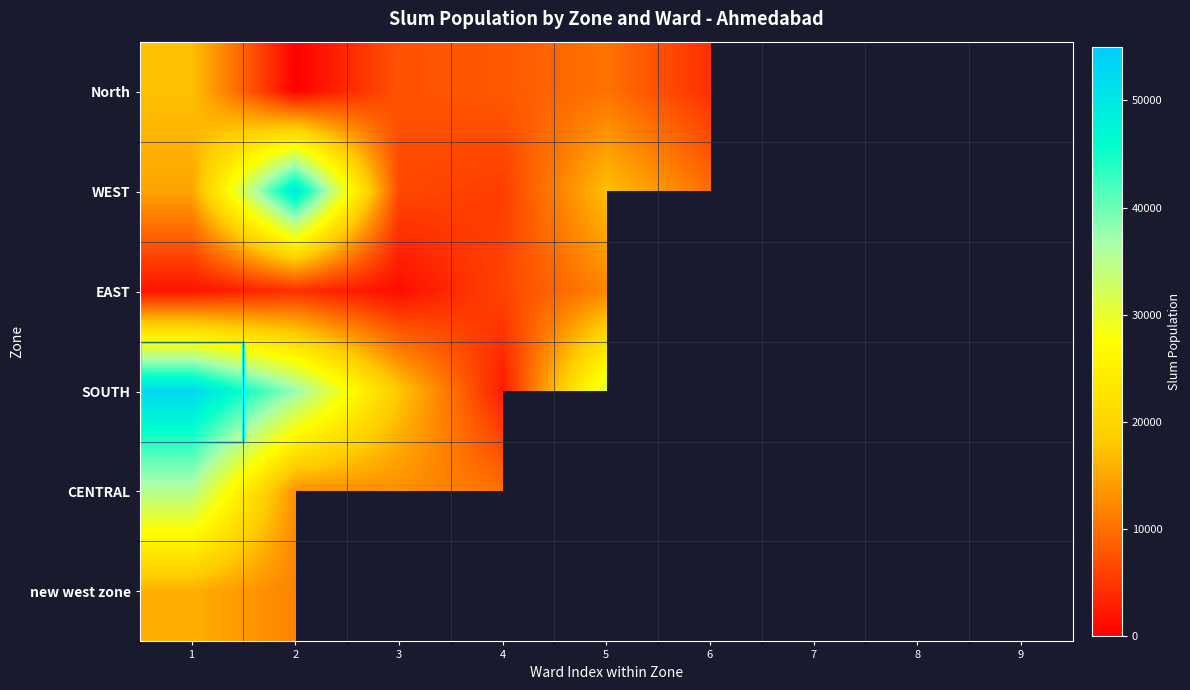

The SOUTH series shows 2530.0 at 4. True or false?

True